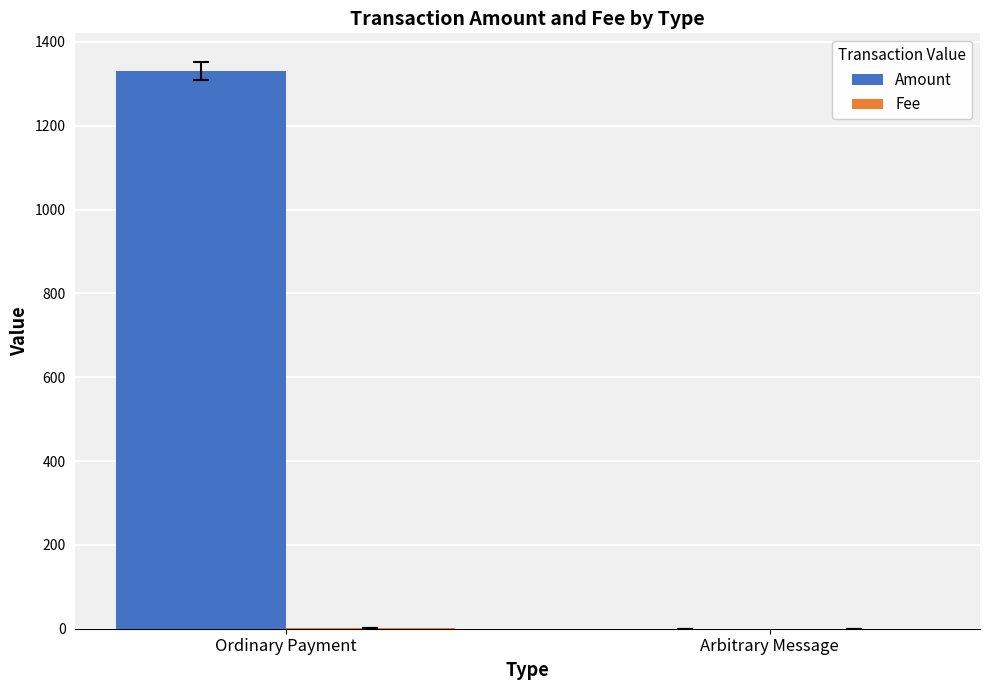

Between Ordinary Payment and Arbitrary Message, which series saw the biggest shift?

Amount